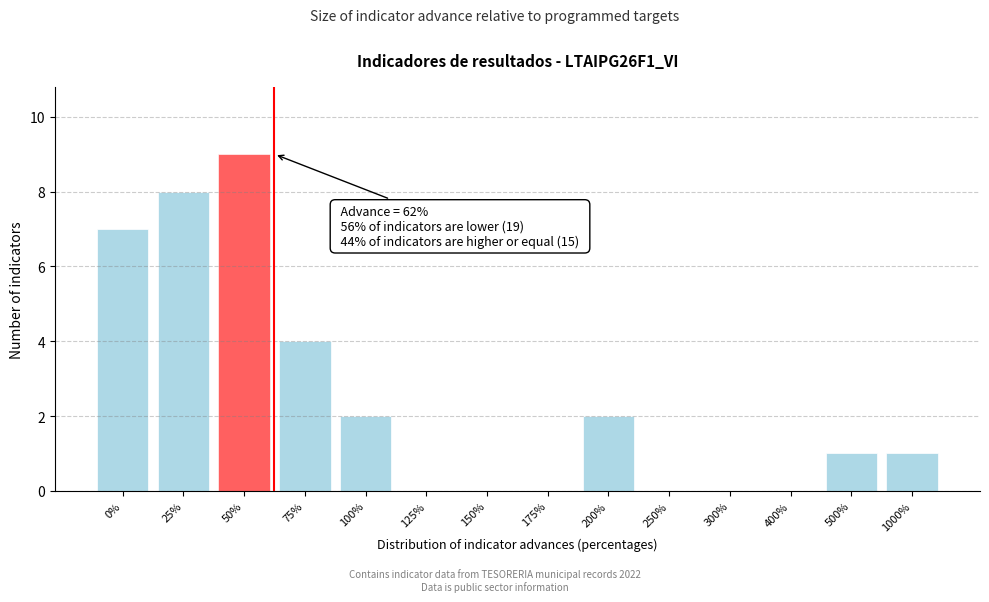

Reading left to right, what are all the values shown in this chart?

0%=7	25%=8	50%=9	75%=4	100%=2	125%=0	150%=0	175%=0	200%=2	250%=0	300%=0	400%=0	500%=1	1000%=1